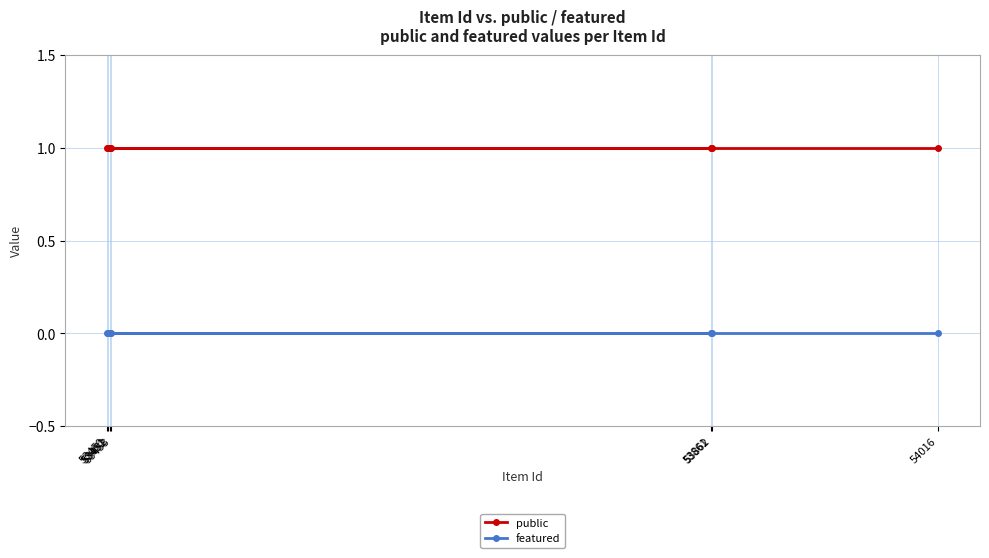

Which category has the lowest value across all series?

53453